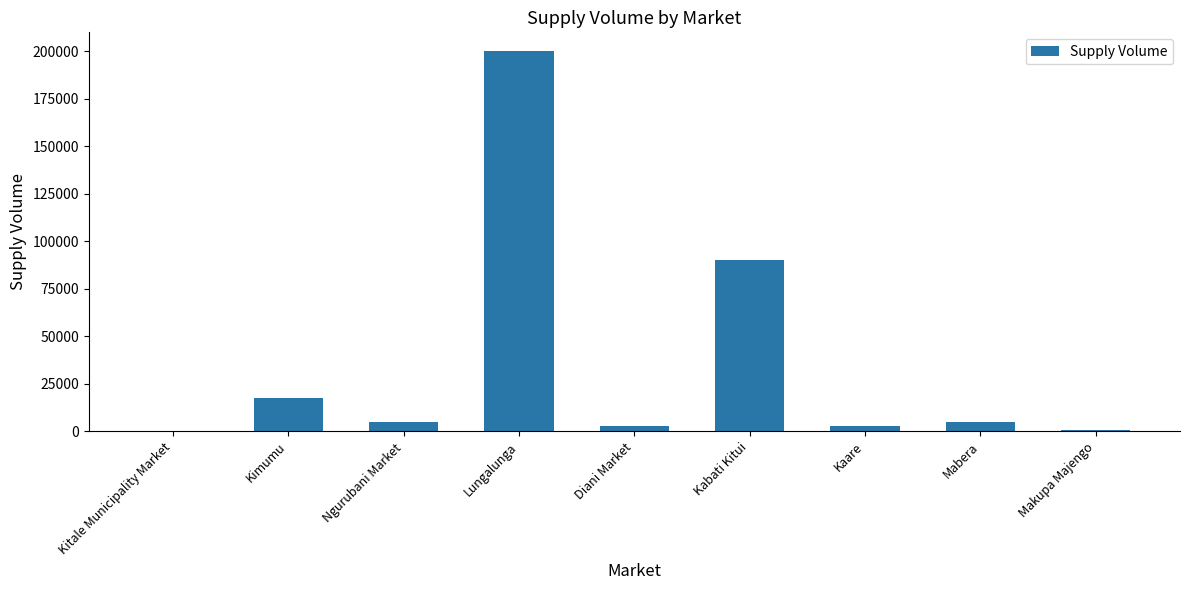

Which has a higher value, Ngurubani Market or Lungalunga?

Lungalunga